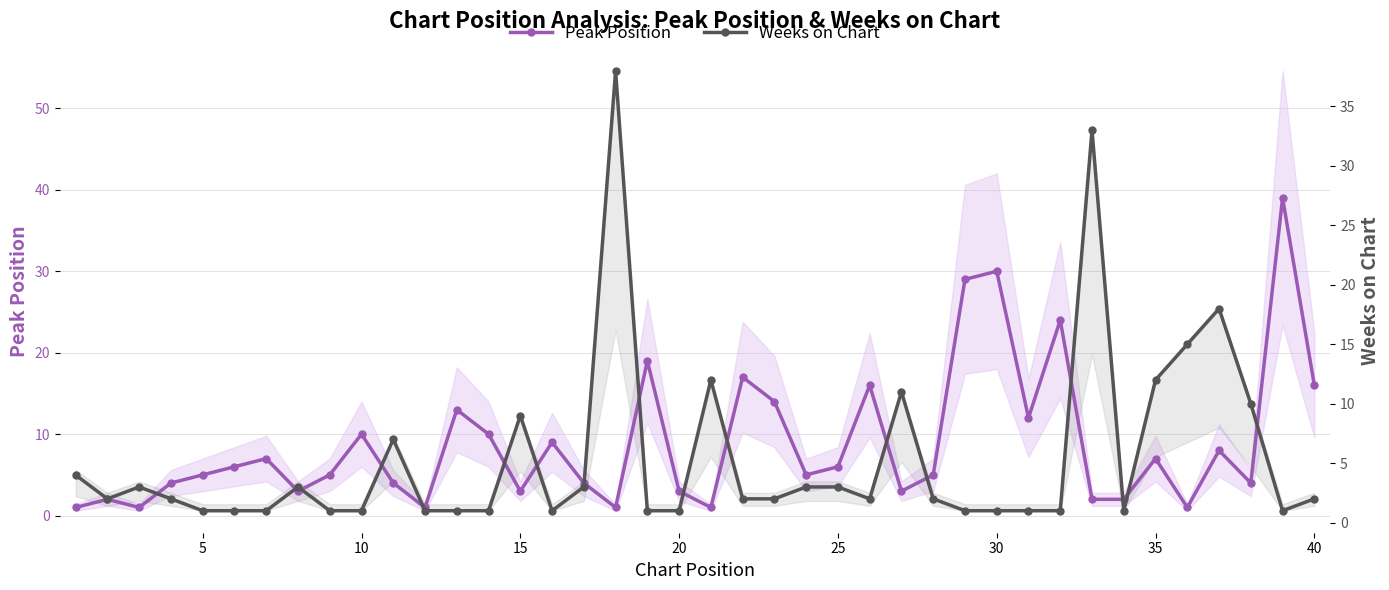

What is the sum of all Weeks on Chart values?

215